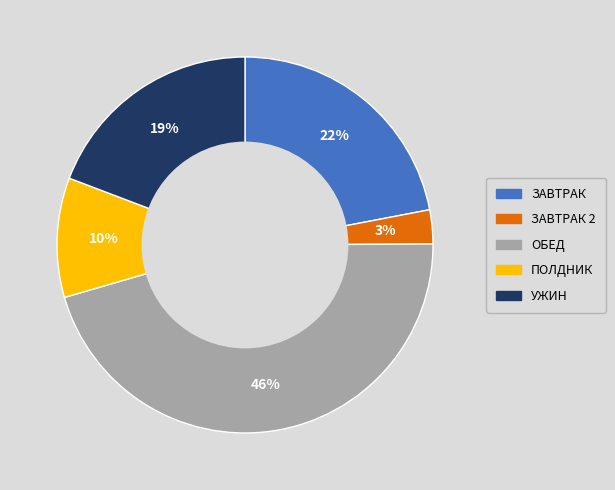

Rank the categories by value from highest to lowest.

ОБЕД, ЗАВТРАК, УЖИН, ПОЛДНИК, ЗАВТРАК 2